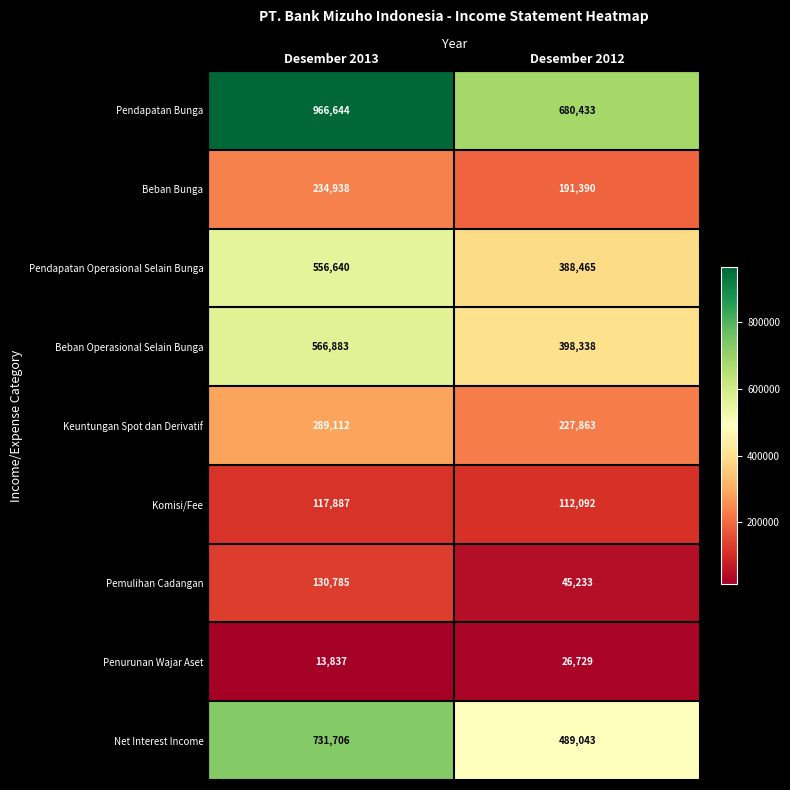

Rank the series at Desember 2012 from highest to lowest value.

Pendapatan Bunga, Net Interest Income, Beban Operasional Selain Bunga, Pendapatan Operasional Selain Bunga, Keuntungan Spot dan Derivatif, Beban Bunga, Komisi/Fee, Pemulihan Cadangan, Penurunan Wajar Aset